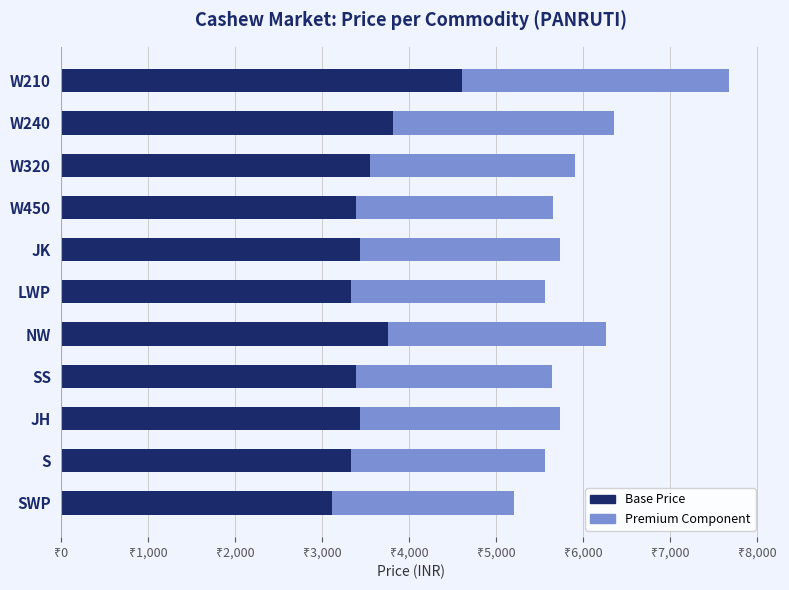

What are all the series names shown in the legend?

Base Price, Premium Component